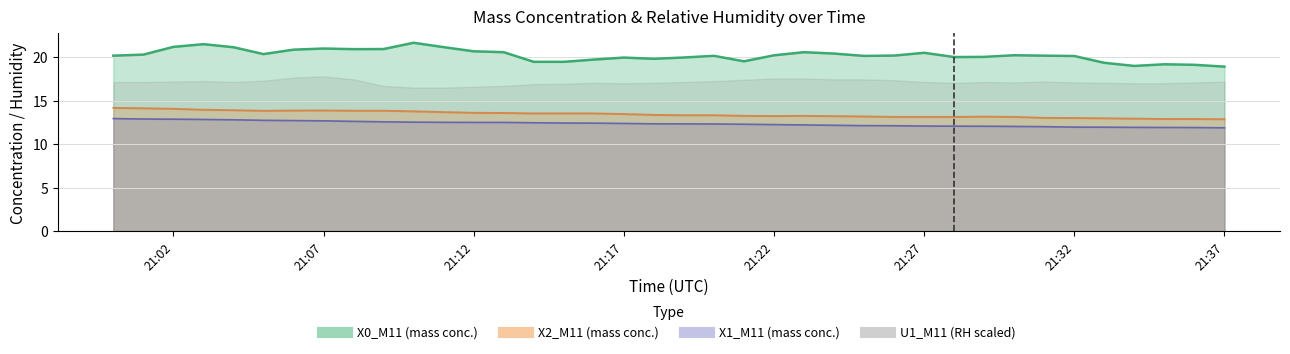

What is the label of the 21st point from the left?

2023-08-20 21:20:00